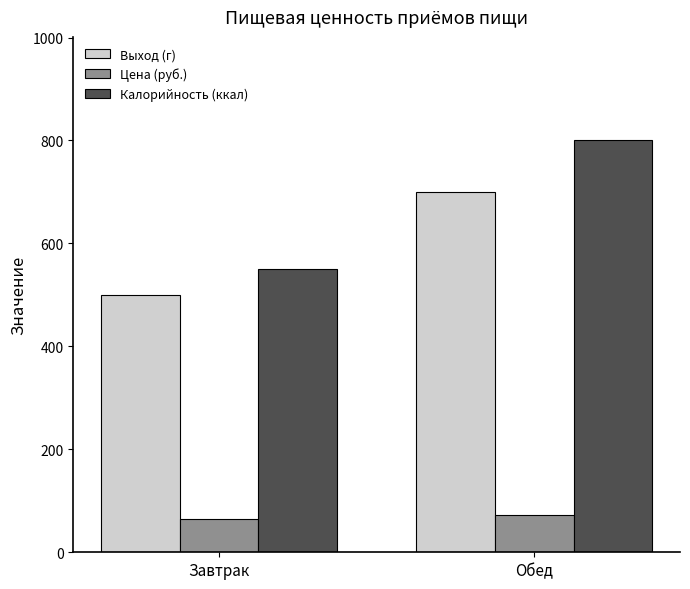

Is it true that Калорийность (ккал) equals 1440.3 at Обед?

False